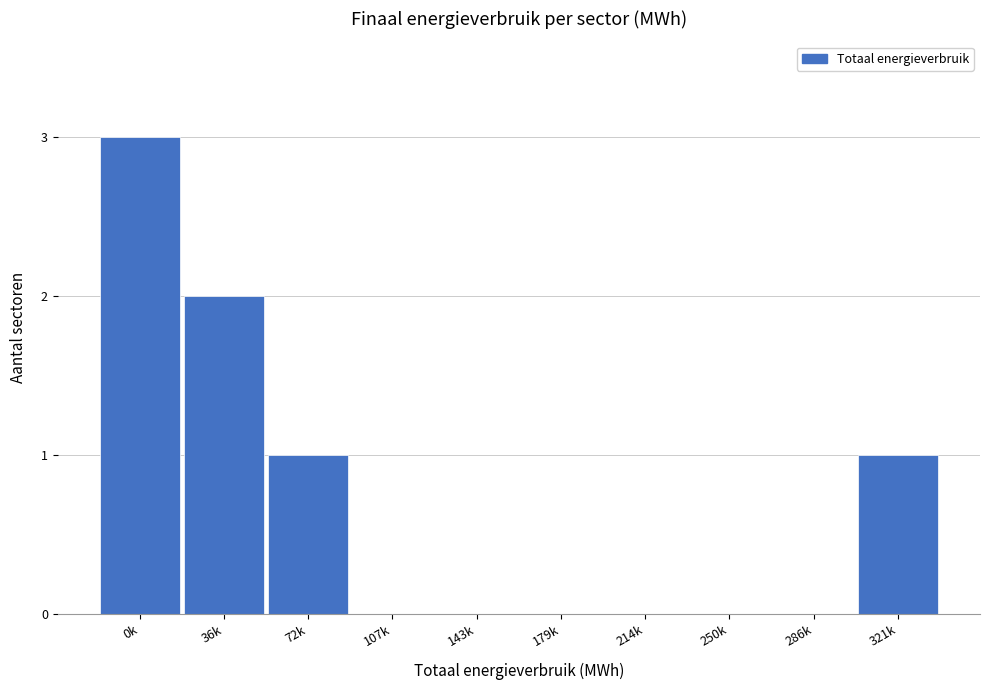

Reading left to right, transcribe all the data shown in this chart.

0k=3	36k=2	72k=1	107k=0	143k=0	179k=0	214k=0	250k=0	286k=0	321k=1